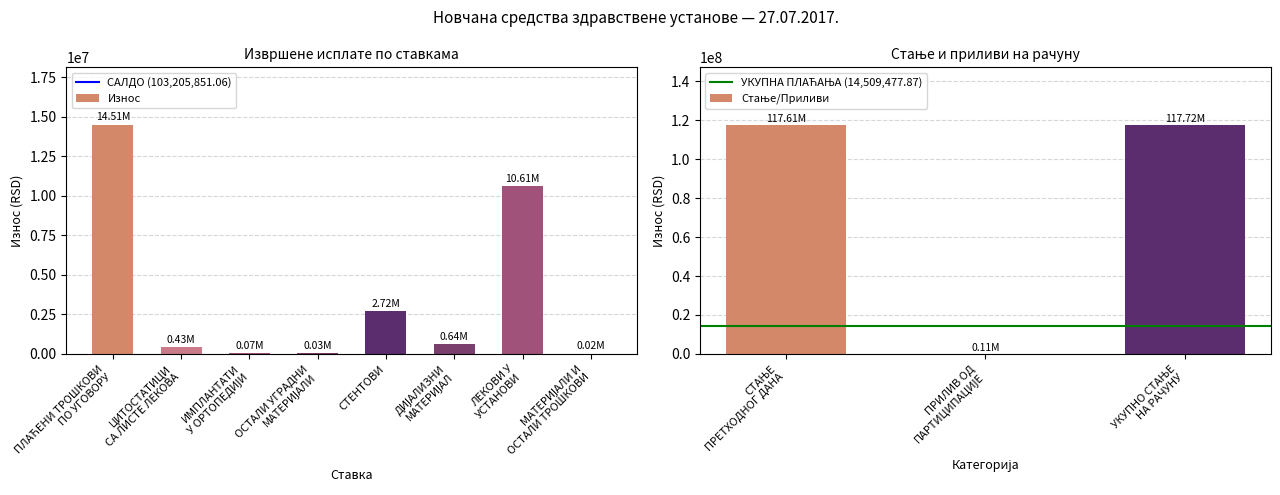

Which has a higher value, ИМПЛАНТАТИ
У ОРТОПЕДИЈИ or ПЛАЋЕНИ ТРОШКОВИ
ПО УГОВОРУ?

ПЛАЋЕНИ ТРОШКОВИ
ПО УГОВОРУ